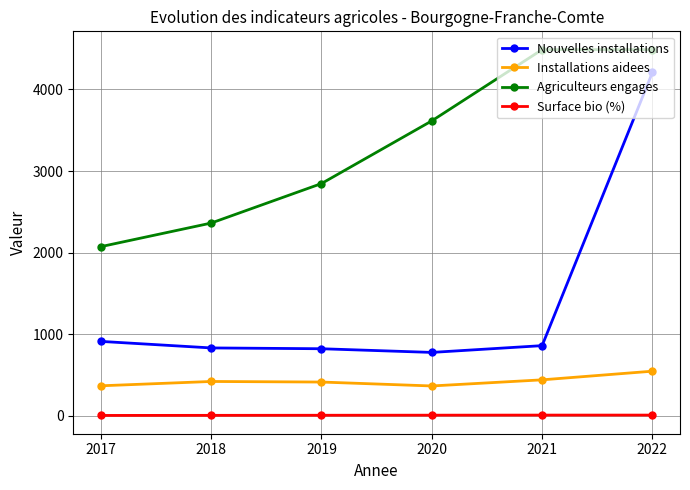

True or false: Nouvelles installations and Installations aidees cross at least once.

False